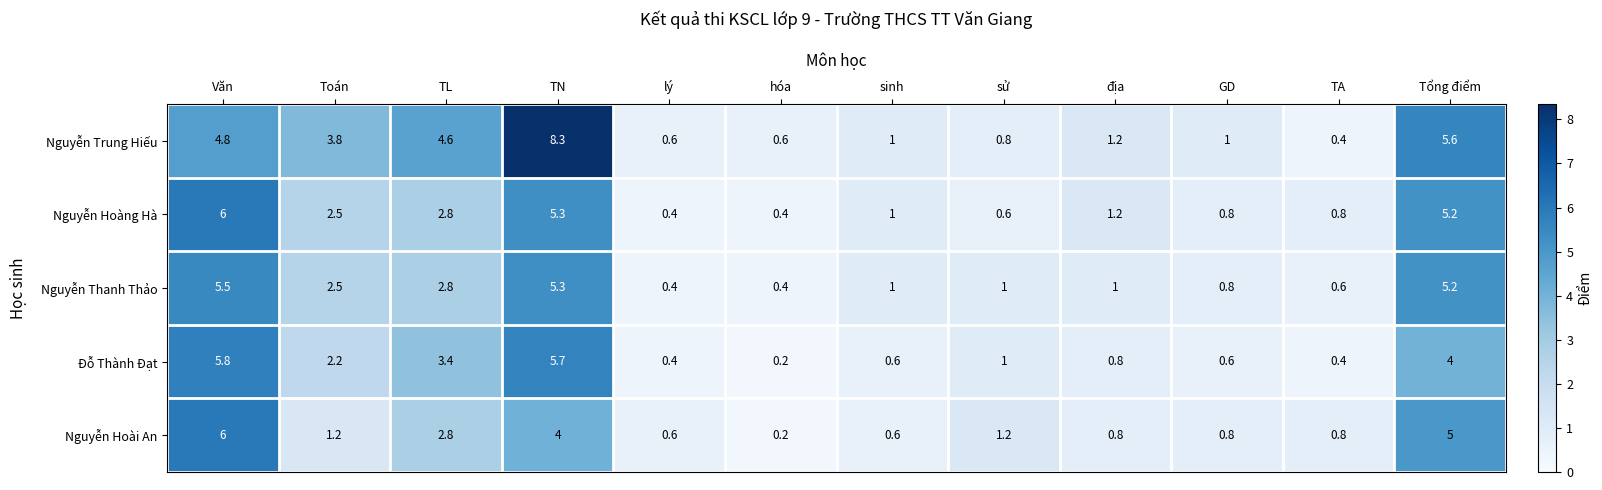

At which label is Nguyễn Hoàng Hà closest to 3?

TL